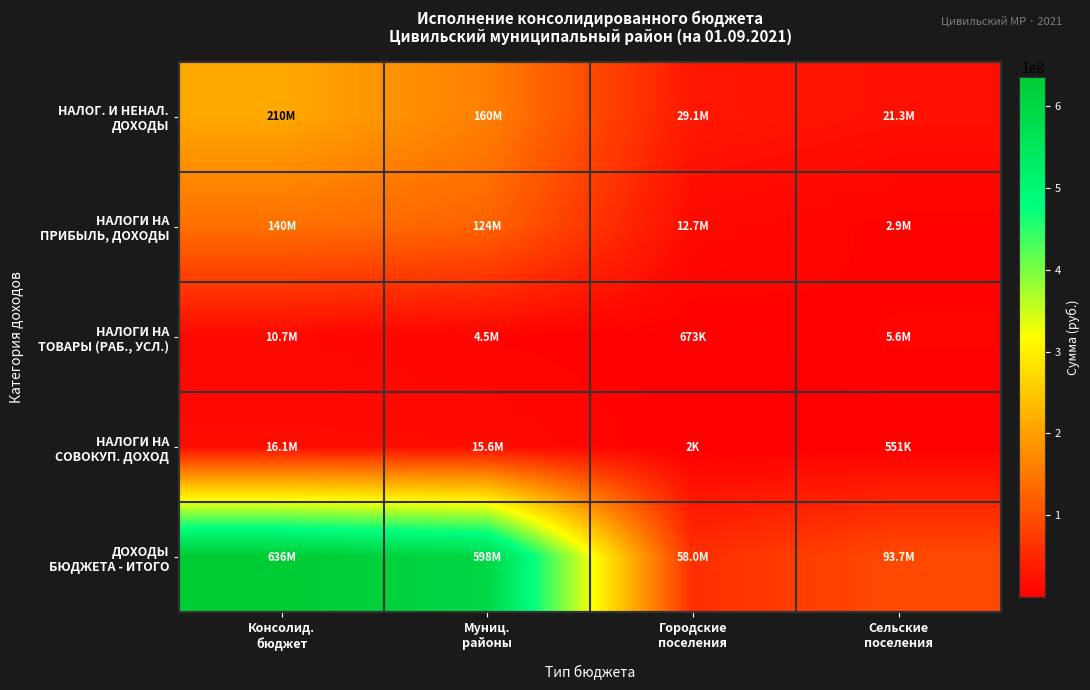

What is the total value across all series at Городские
поселения?

100524196.1